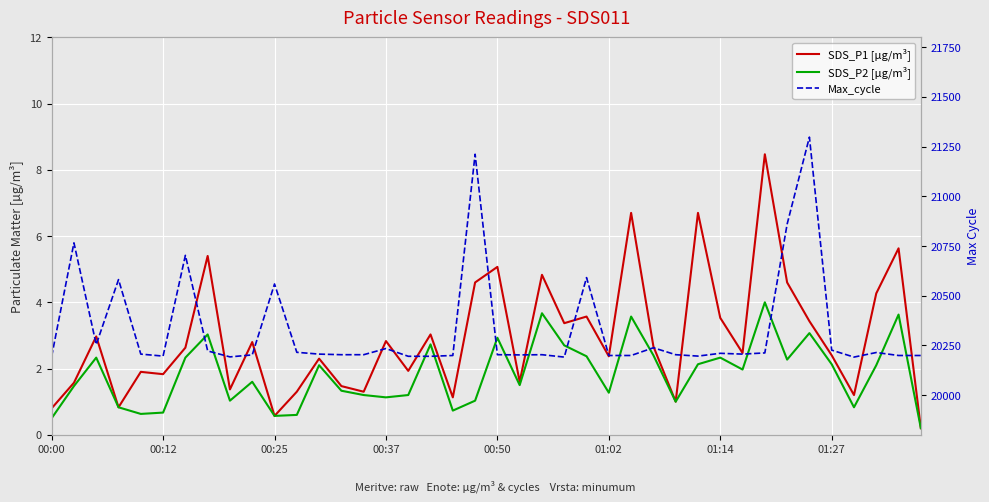

True or false: SDS_P2 [µg/m³] and SDS_P1 [µg/m³] cross at least once.

False